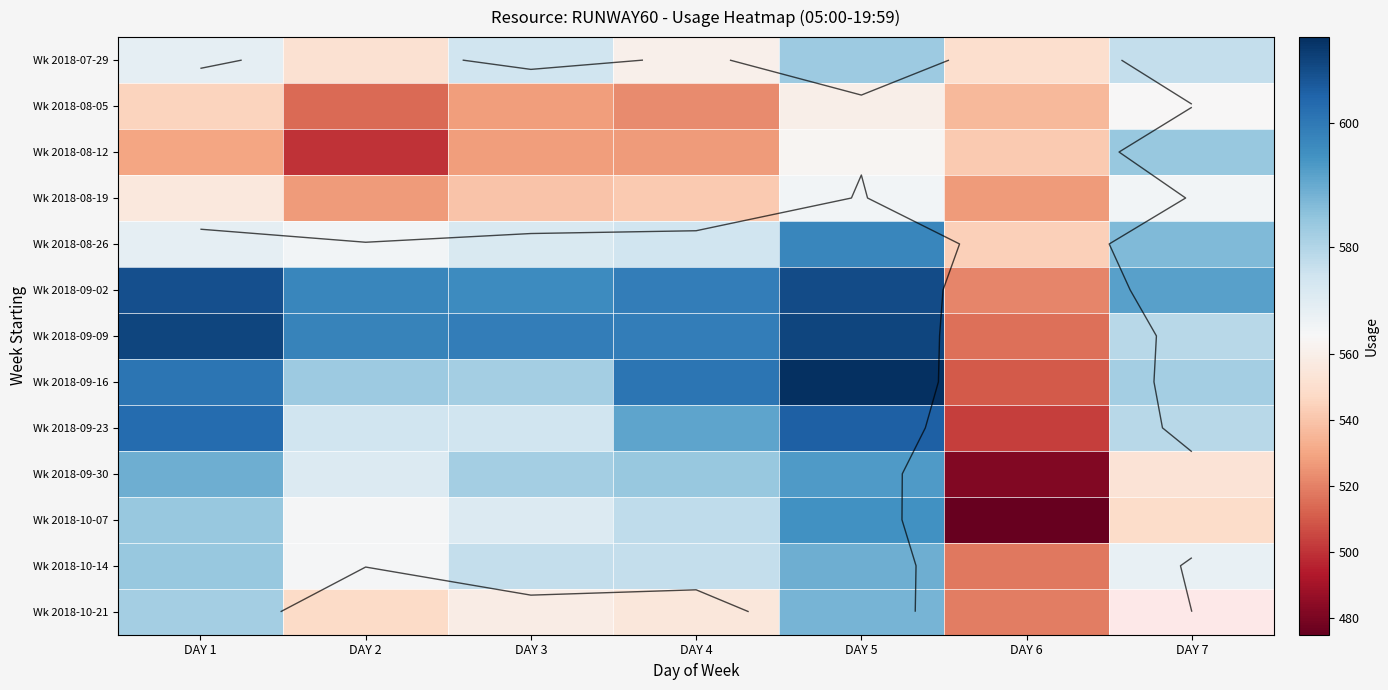

Which series changed the most between DAY 6 and DAY 7?

Wk 2018-09-23